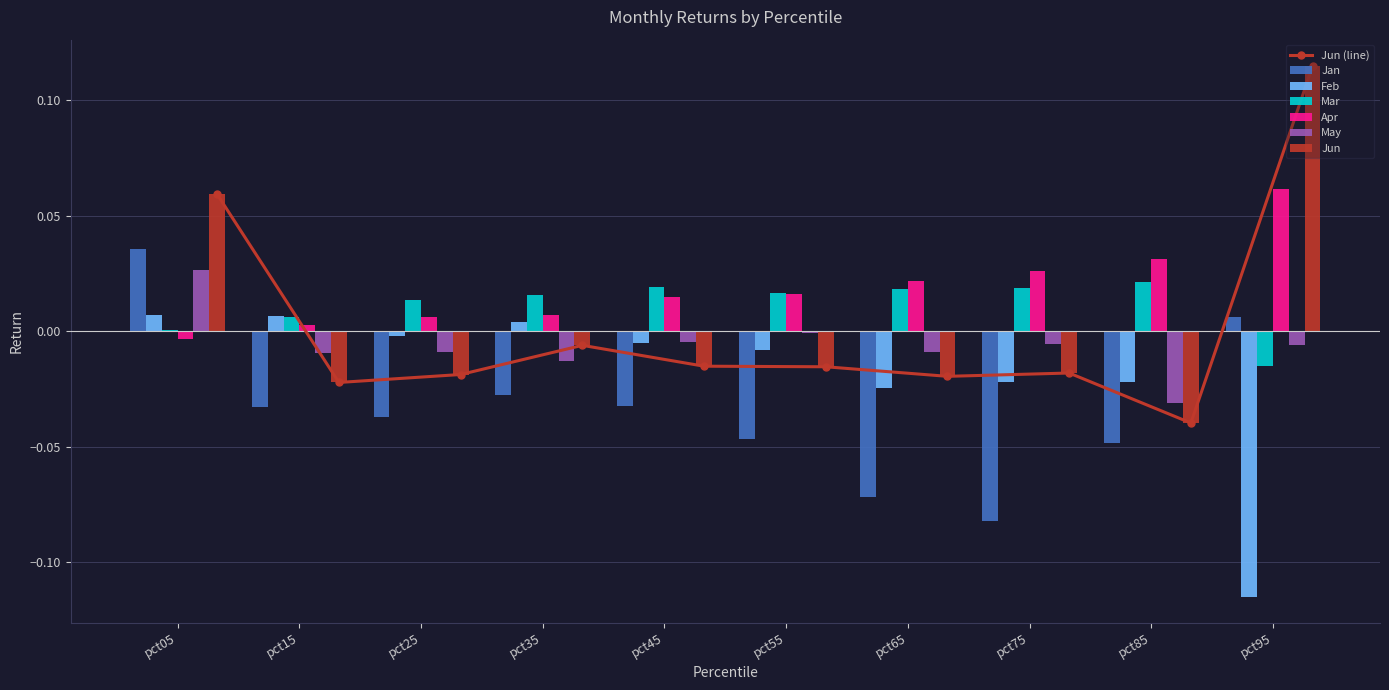

Which series has the largest total across all categories?

Apr